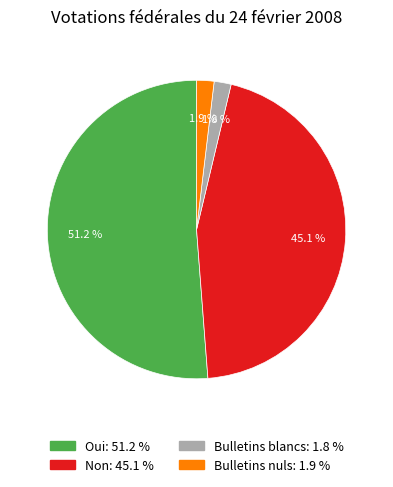

How much of the chart is everything except Non?

54.9%